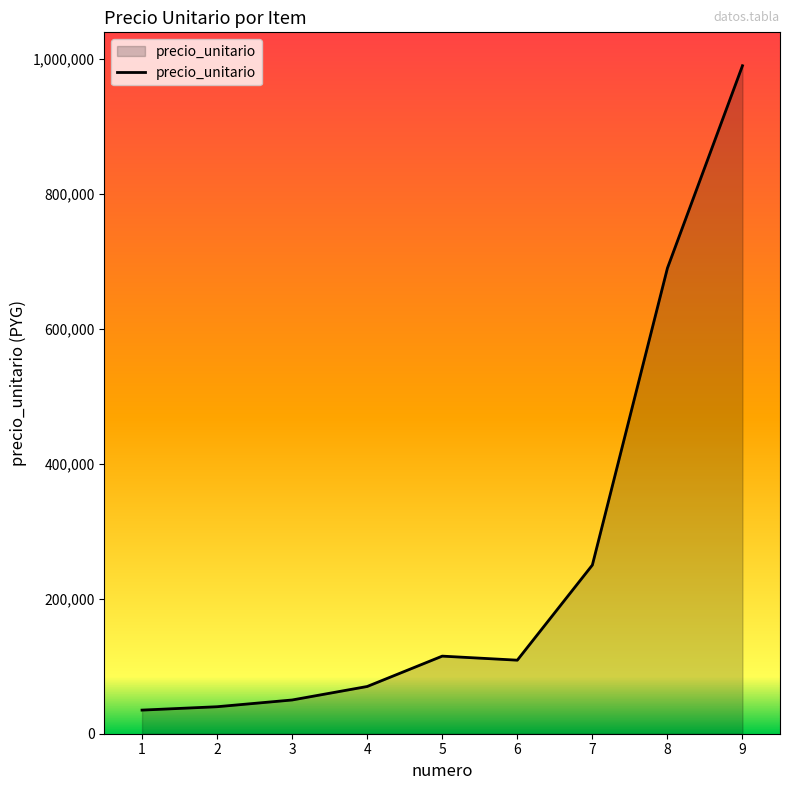

At which label is the value closest to 512500?

8